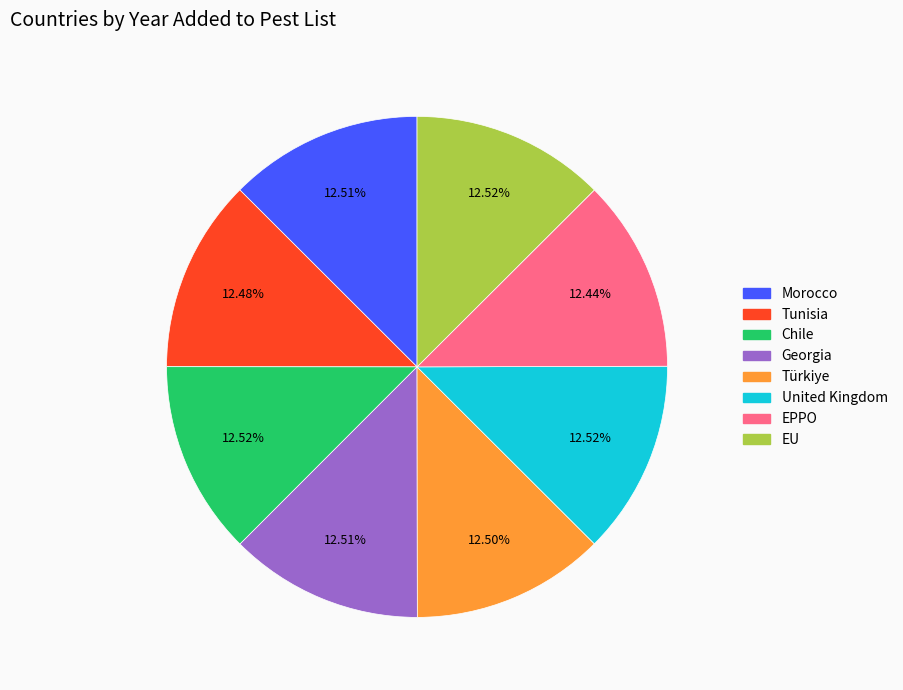

Approximately how many times larger is the value at Georgia compared to Chile?

1.0